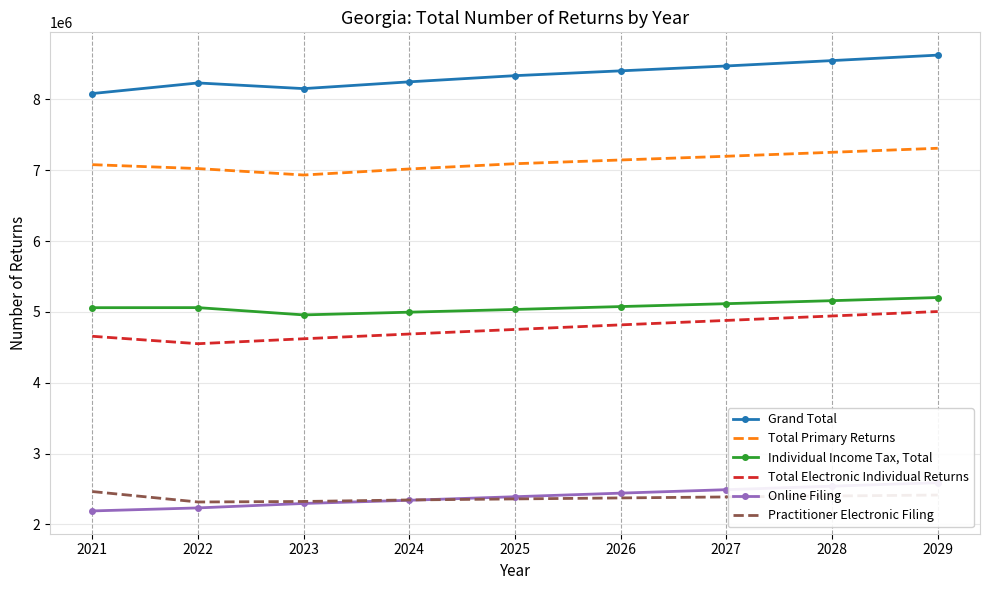

Rank the categories by Total Electronic Individual Returns value from highest to lowest.

2029, 2028, 2027, 2026, 2025, 2024, 2021, 2023, 2022